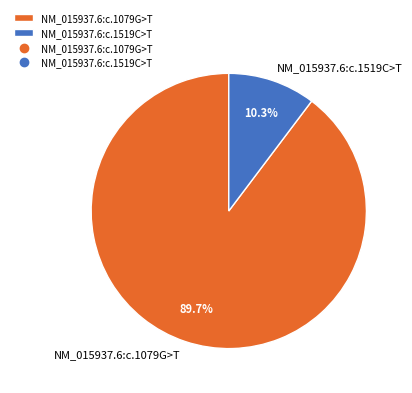

What is the ratio of the value at NM_015937.6:c.1079G>T to the value at NM_015937.6:c.1519C>T?

8.7